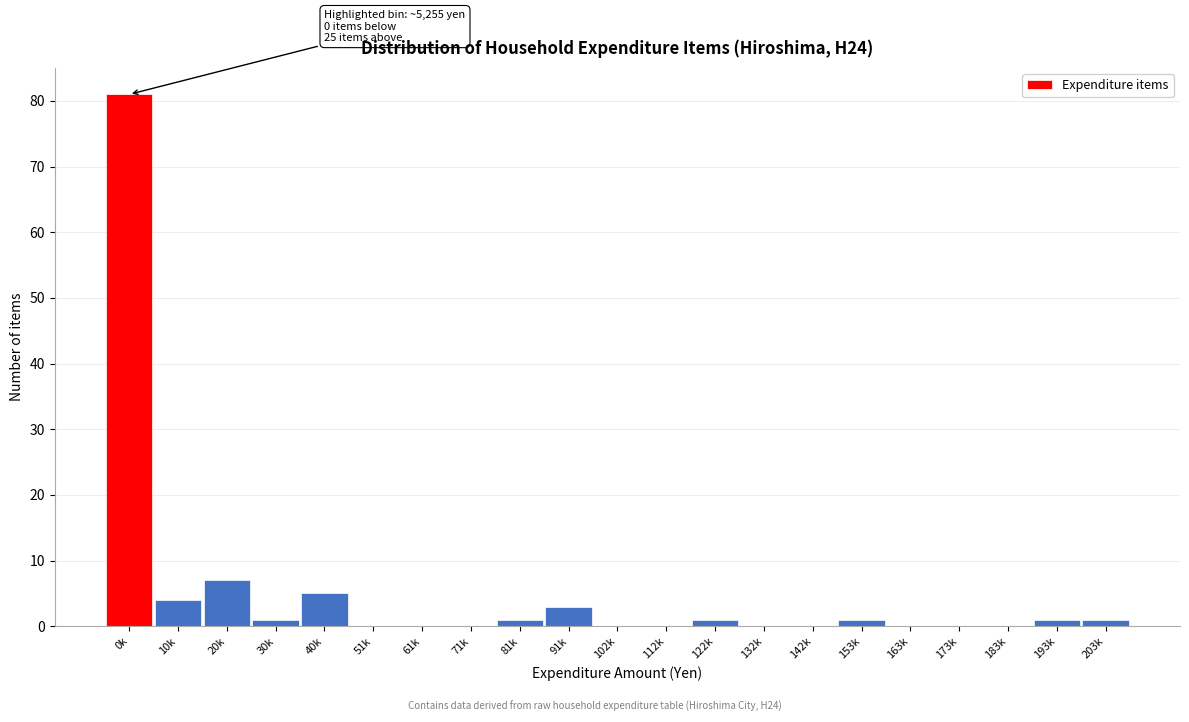

Reading right to left, what are all the values shown in this chart?

203k=1	193k=1	183k=0	173k=0	163k=0	153k=1	142k=0	132k=0	122k=1	112k=0	102k=0	91k=3	81k=1	71k=0	61k=0	51k=0	40k=5	30k=1	20k=7	10k=4	0k=81